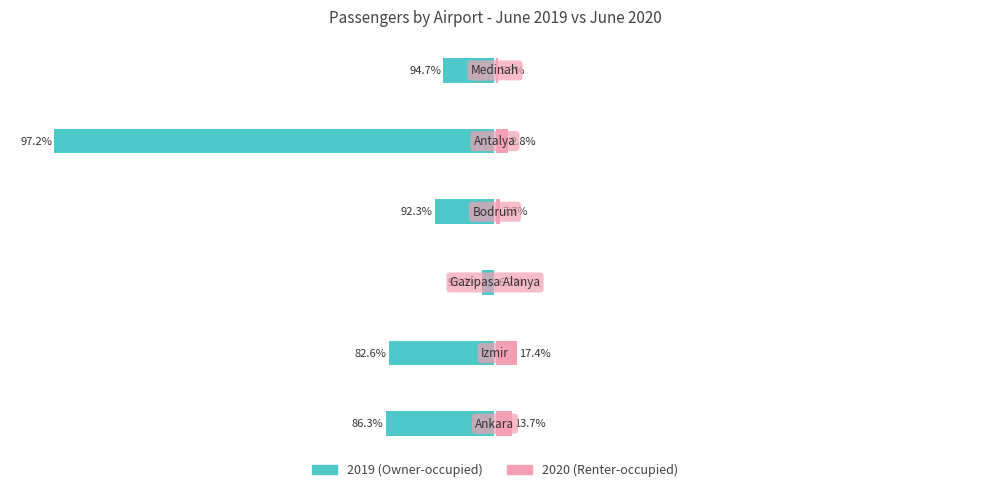

What is the average value of the Owner-occupied series?

-29.5